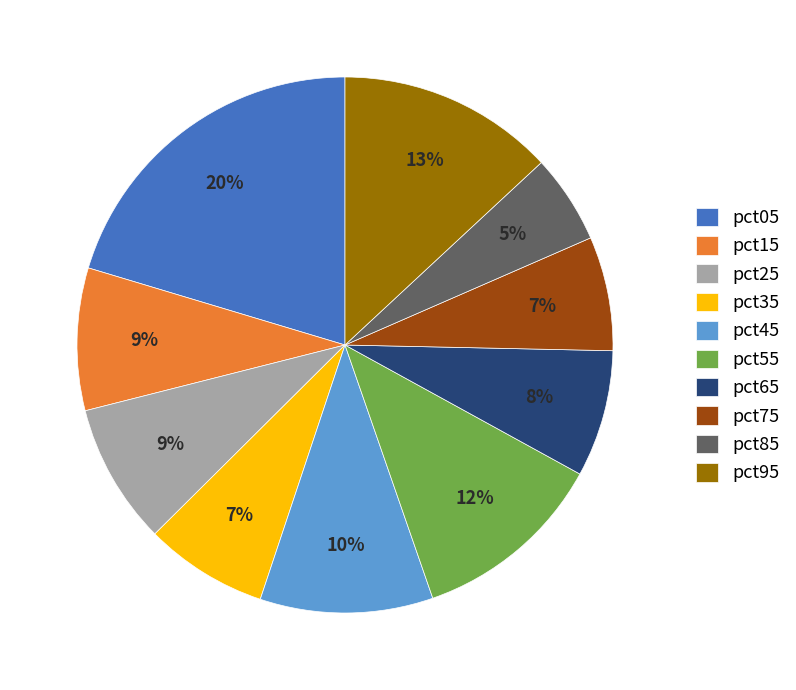

How many segments does this pie chart have?

10